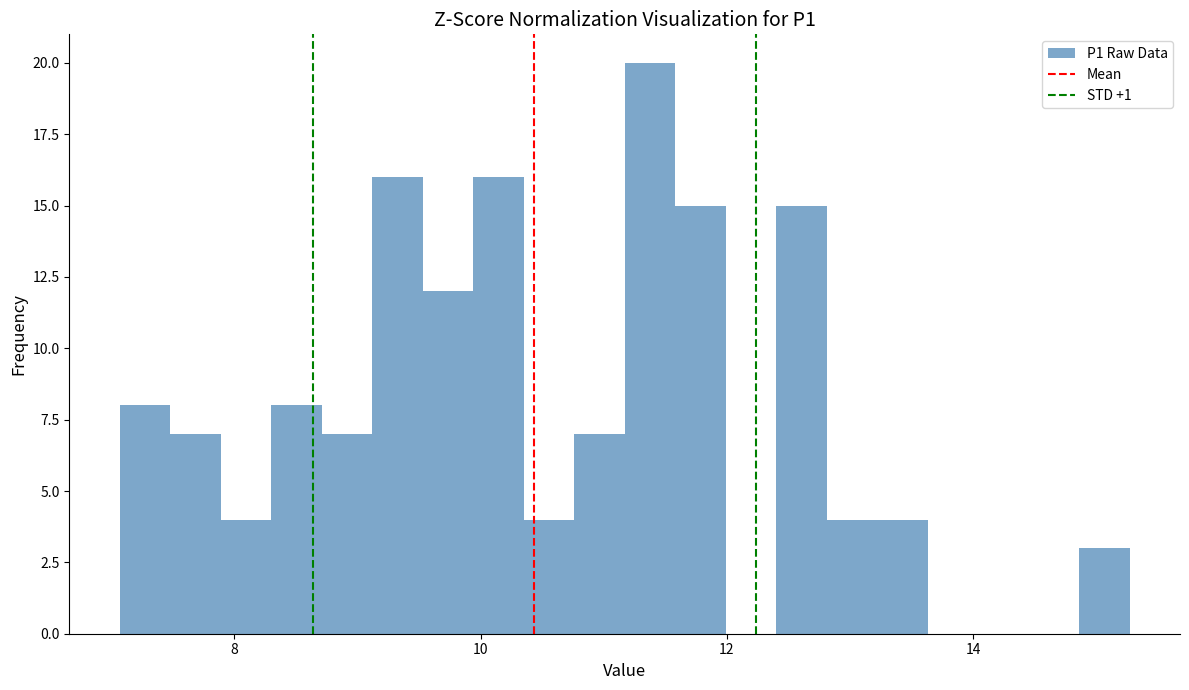

Read against the x-axis, roughly where is the centre of the tallest bar?

11.4